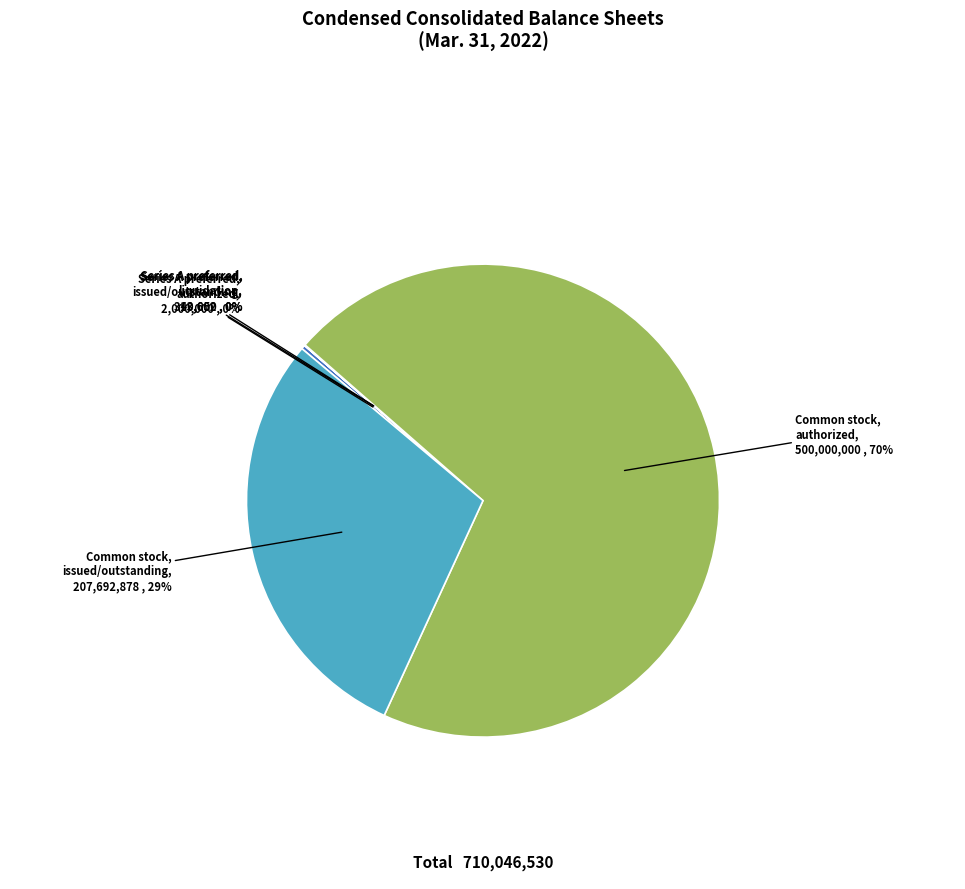

Does Common stock, authorized account for over 50% of the chart?

Yes